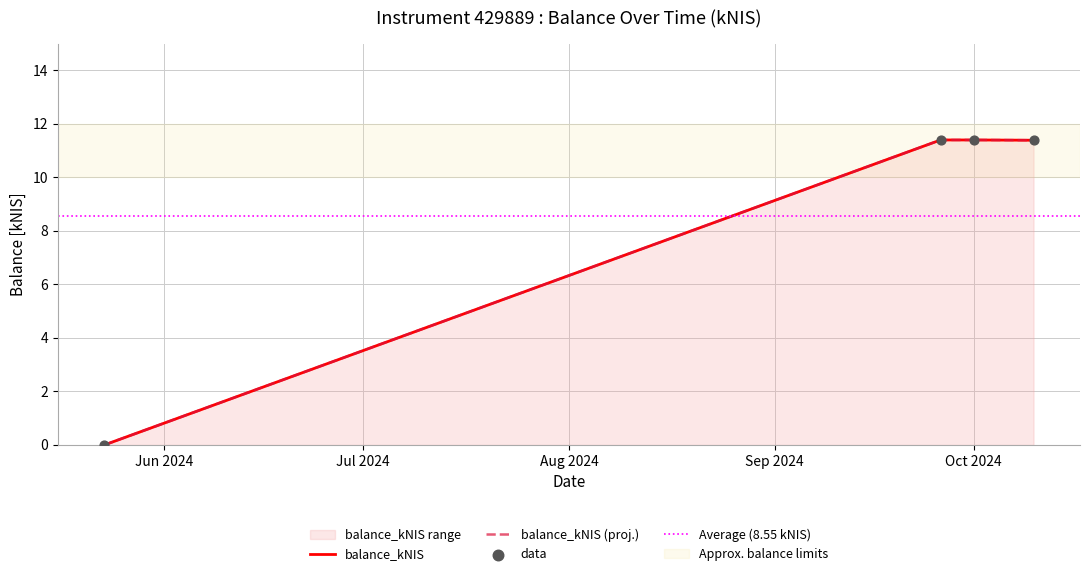

Which has a higher value, 2024-10-01 or 2024-05-23?

2024-10-01